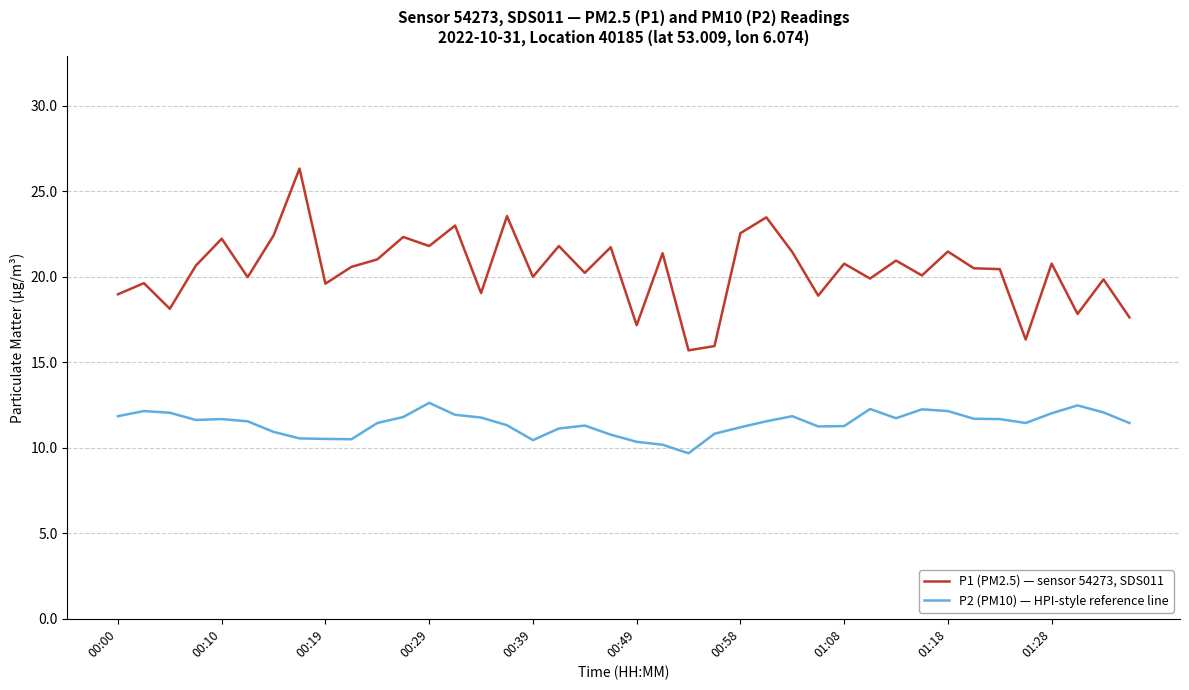

Which series has the largest range (max minus min)?

P1 (PM2.5) — sensor 54273, SDS011